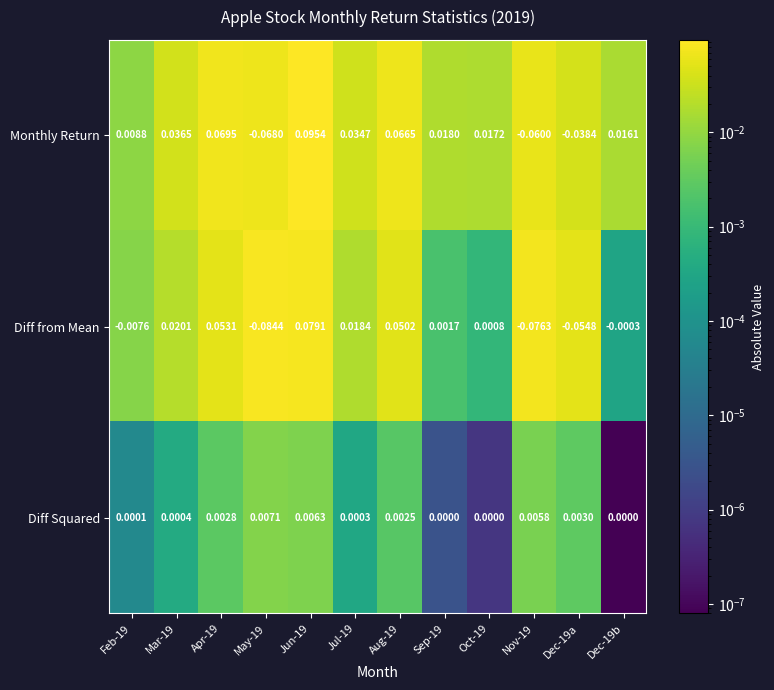

At which category is the sum across all series the highest?

Jun-19